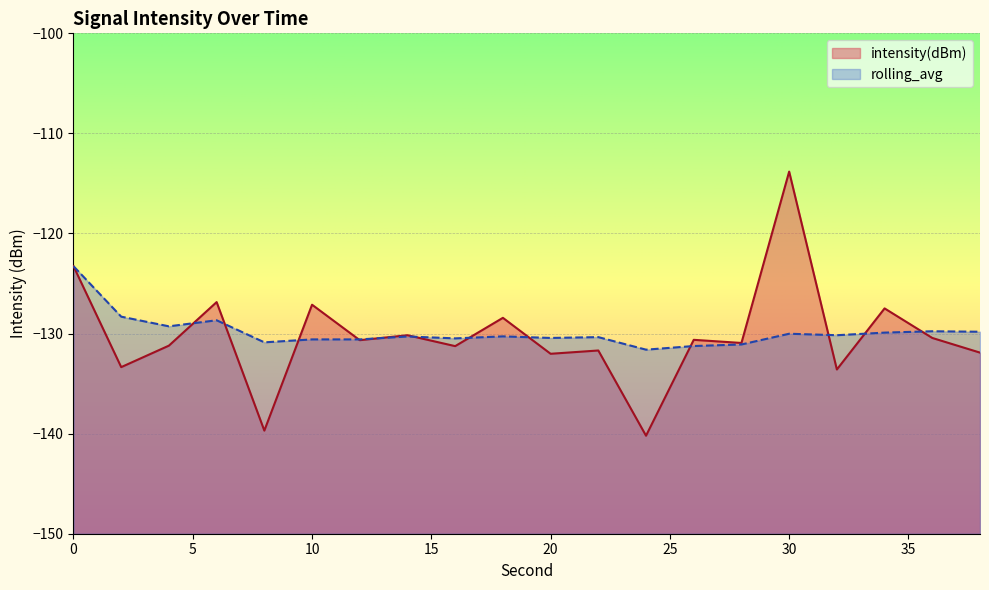

Is it true that intensity(dBm) equals -81.8 at 32?

False